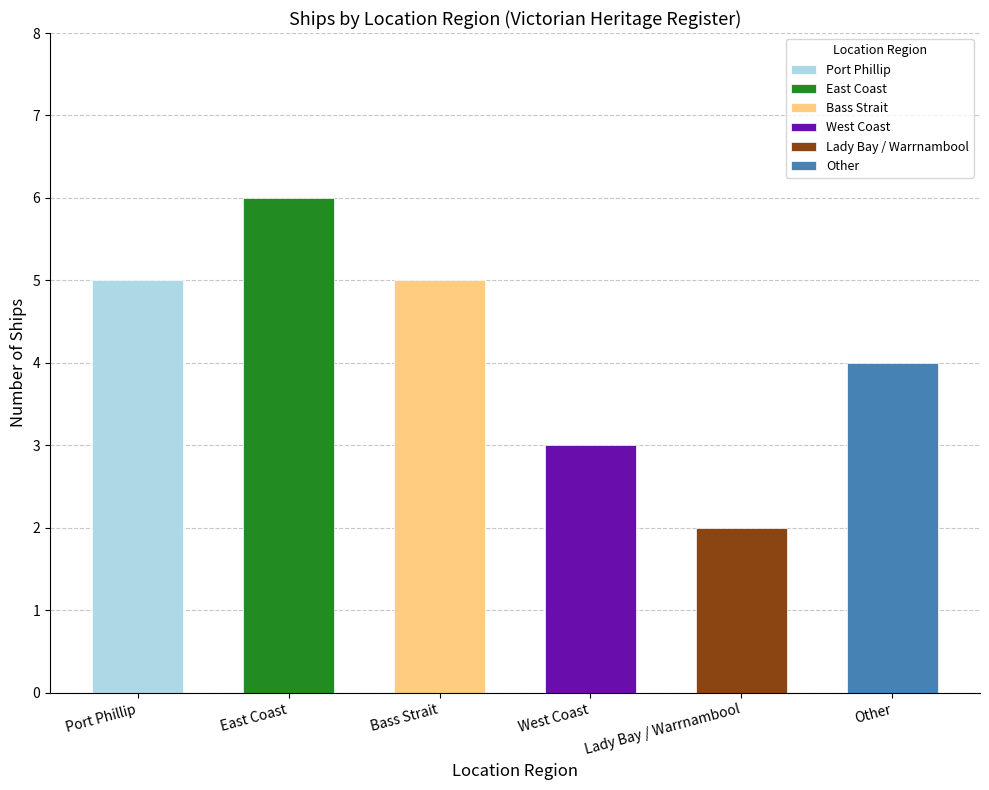

How many distinct data groups are displayed?

1